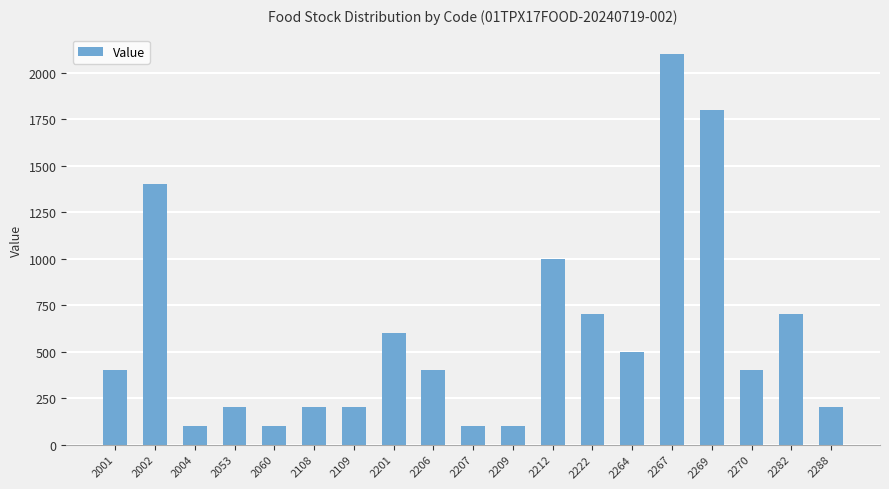

What is the greatest value displayed?

2100